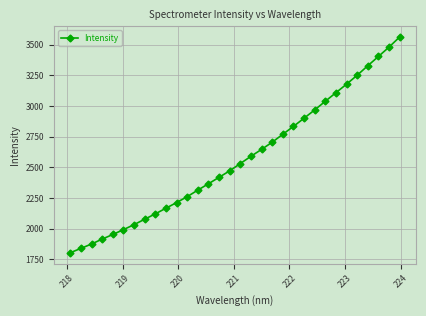

What is the value of the 31st point from the left?

3479.5